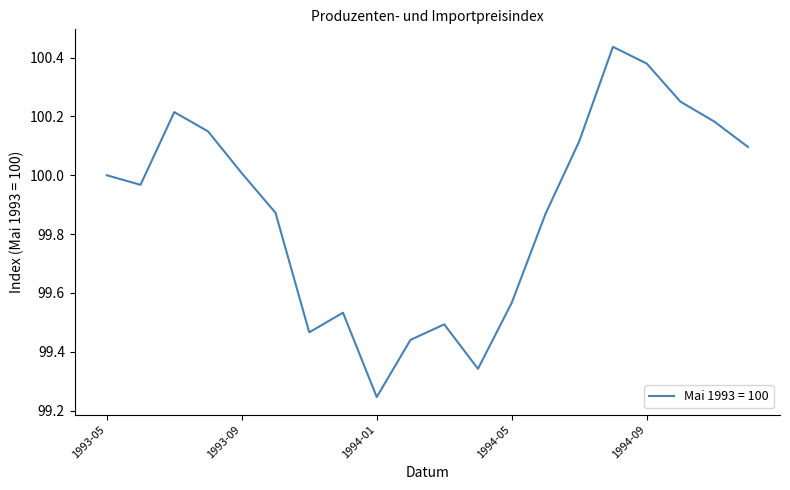

What is the difference between the maximum and minimum values?

1.2